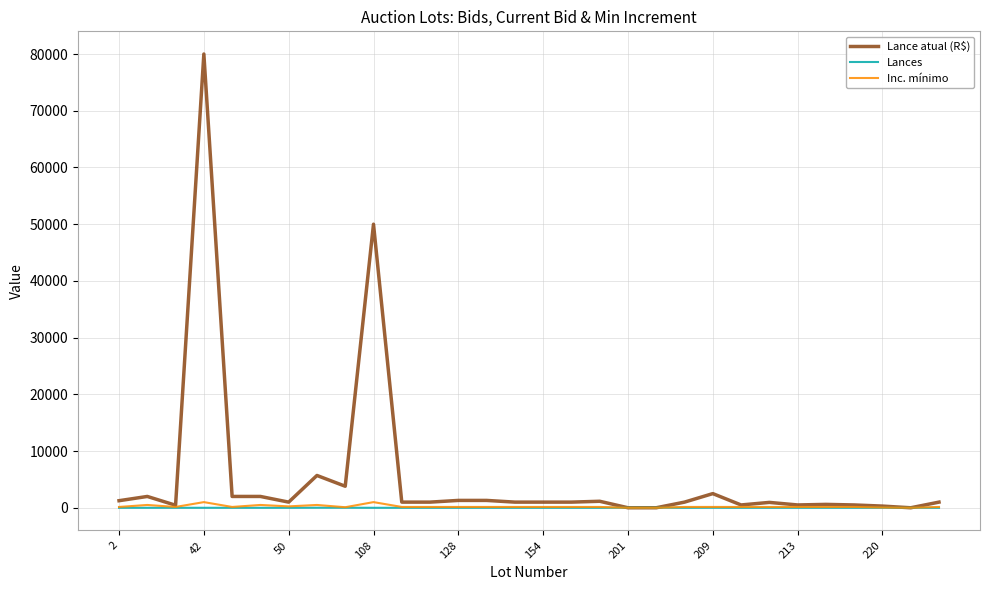

Which series has the largest total across all categories?

Lance atual (R$)